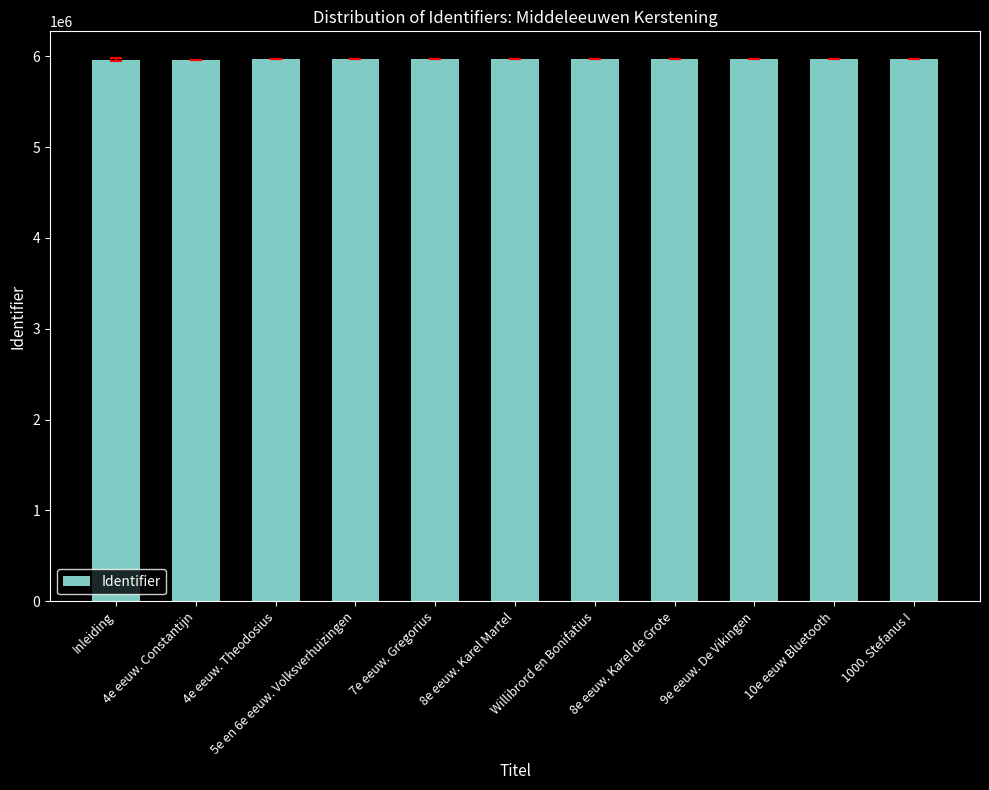

Does the chart contain stacked bars?

No